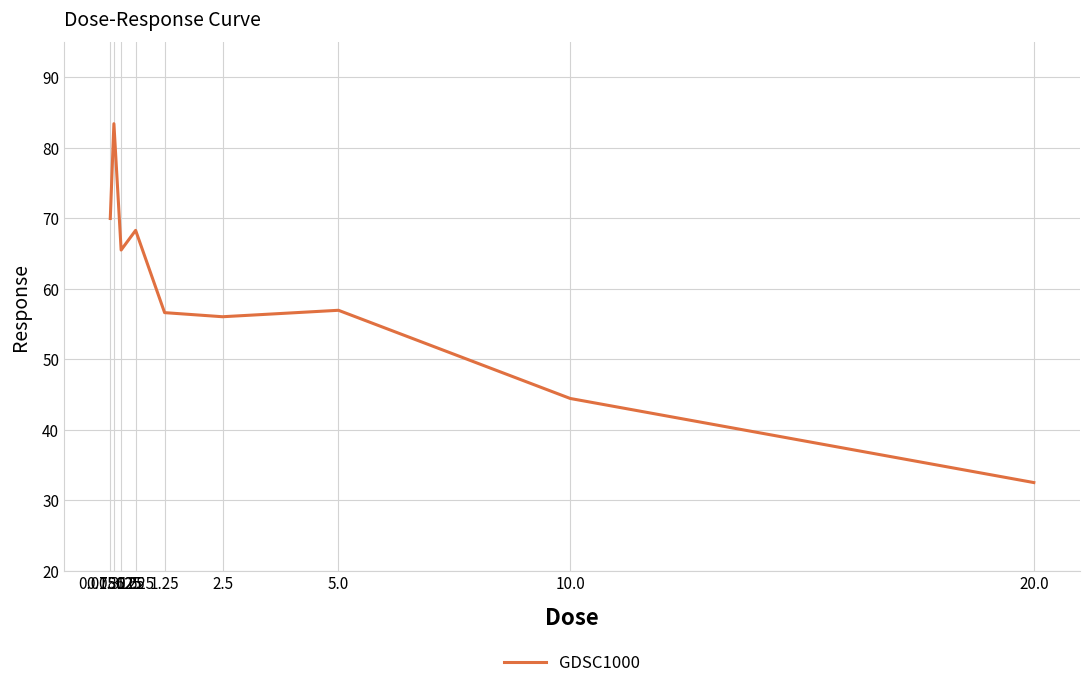

Count the number of categories in the chart.

9